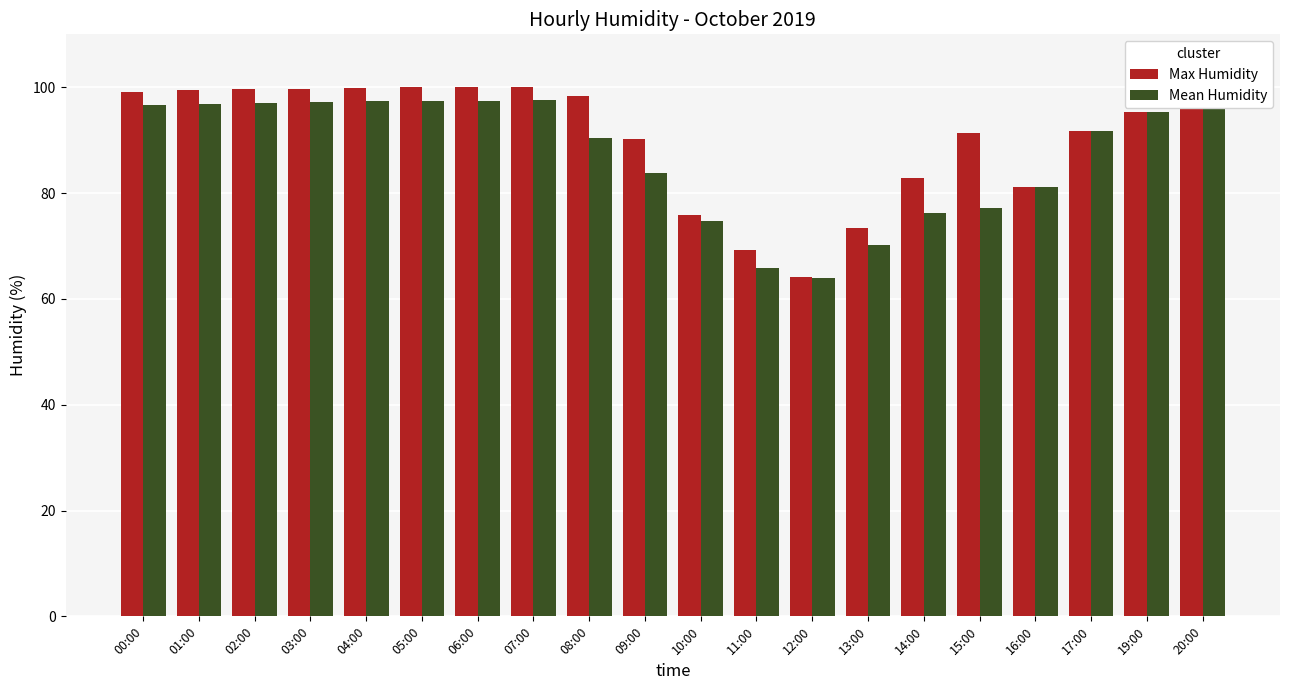

Which category has the lowest value across all series?

12:00